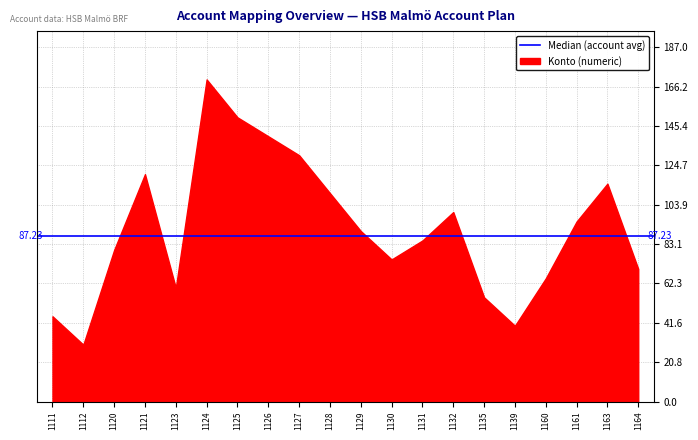

What is the difference between the maximum and minimum values?

140